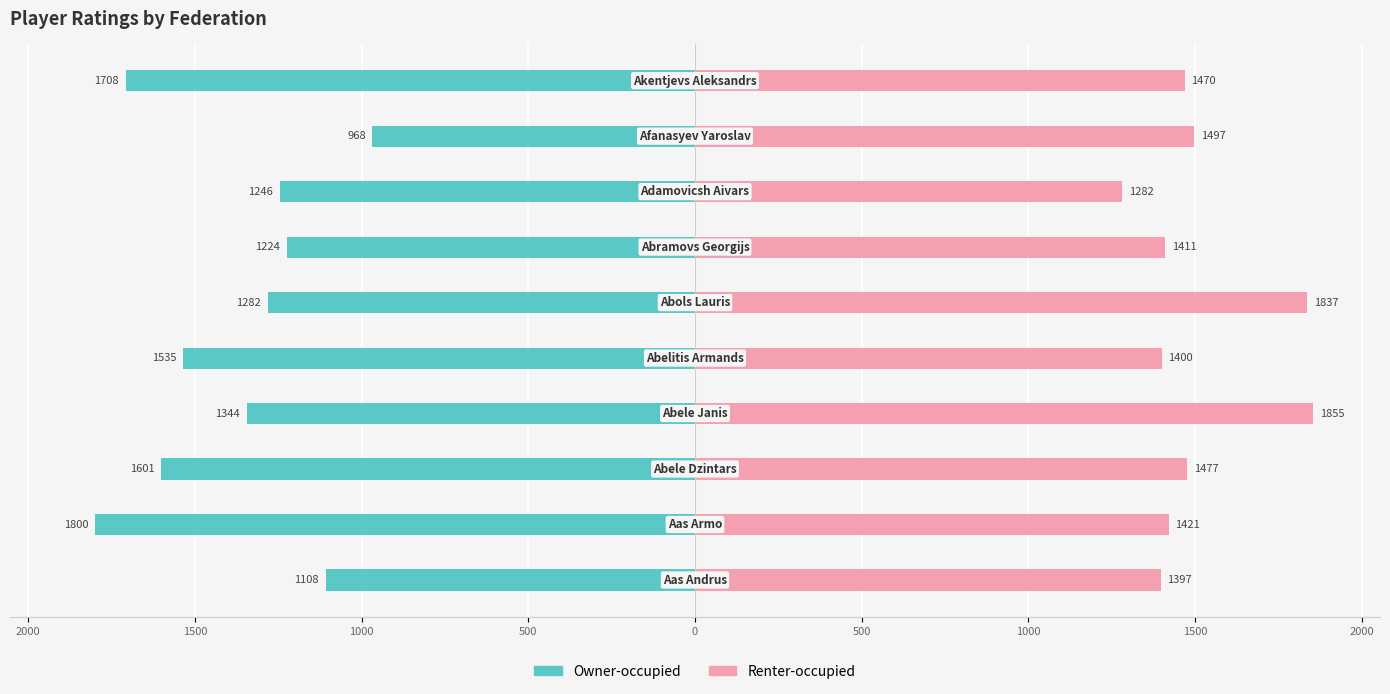

What are all the series names shown in the legend?

Owner-occupied, Renter-occupied